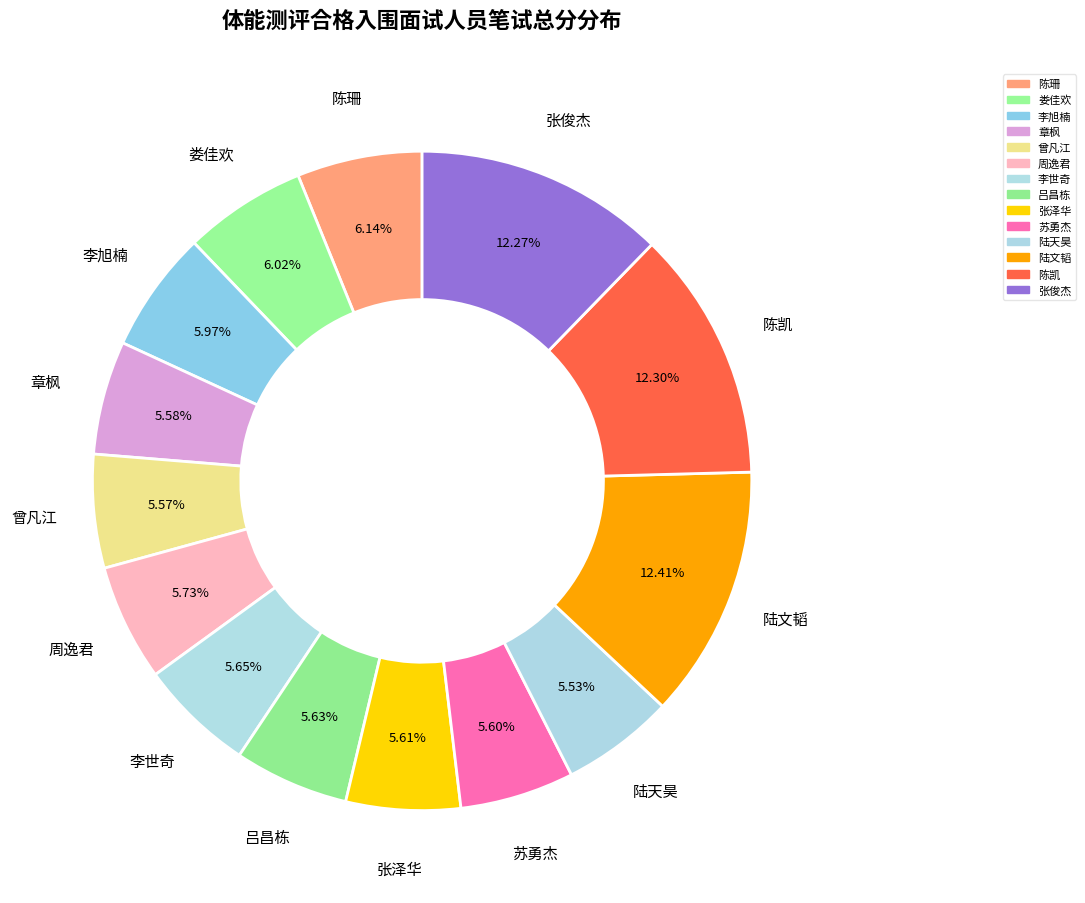

Which slice is the smallest?

陆天昊